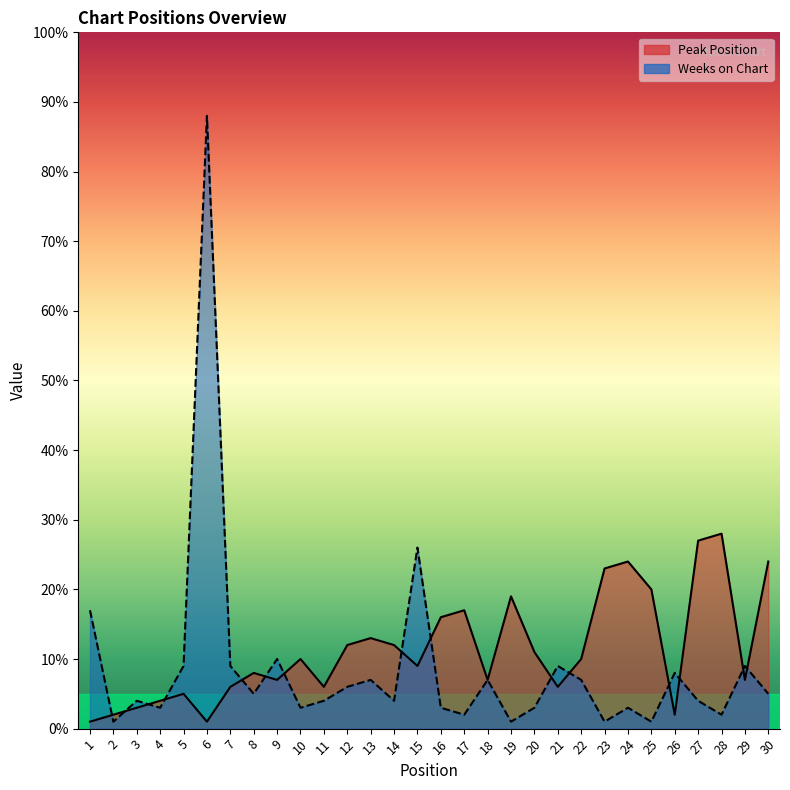

How many data points in Weeks on Chart are less than 5?

15